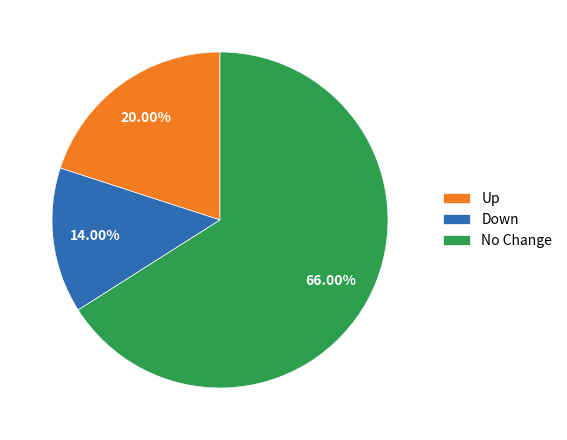

Do No Change and Up together represent more than half of the pie?

Yes